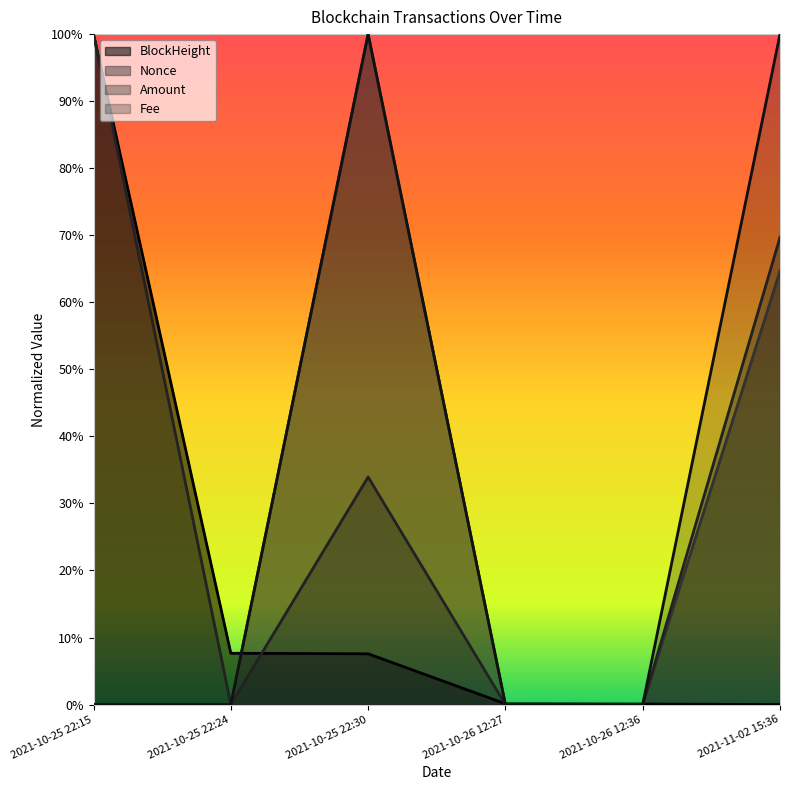

Does the chart display data point markers on the line(s)?

No